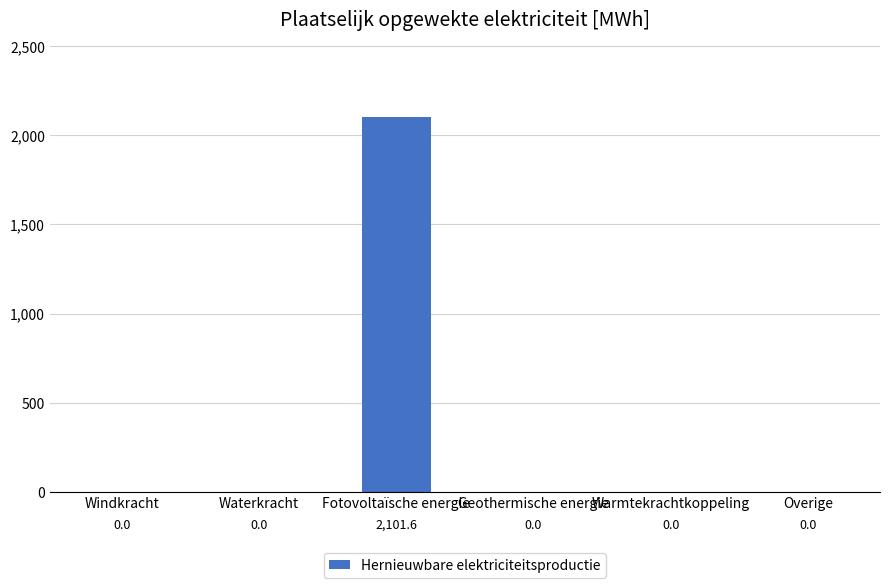

Are the bars grouped side by side (vs. stacked)?

No